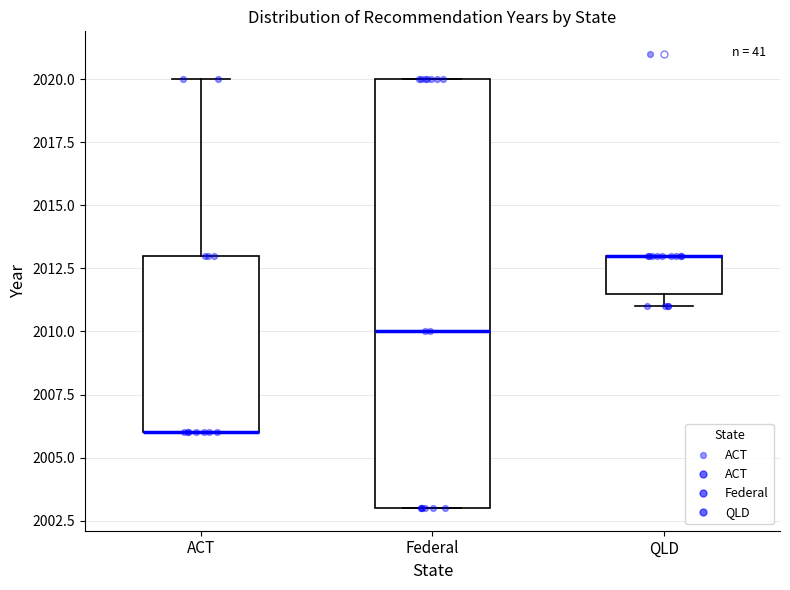

Where is the upper edge of the box for QLD on the y-axis? The values are not printed on the chart, so give them approximately, as read against the axis.

2013.0